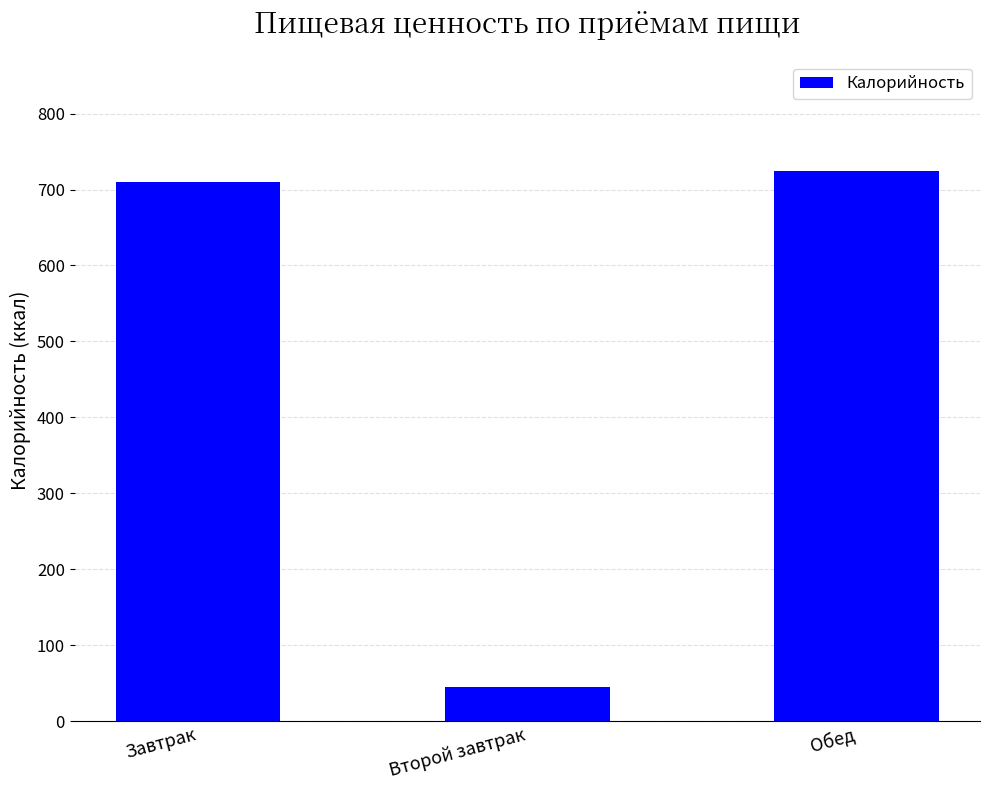

What position from the right is Обед?

1